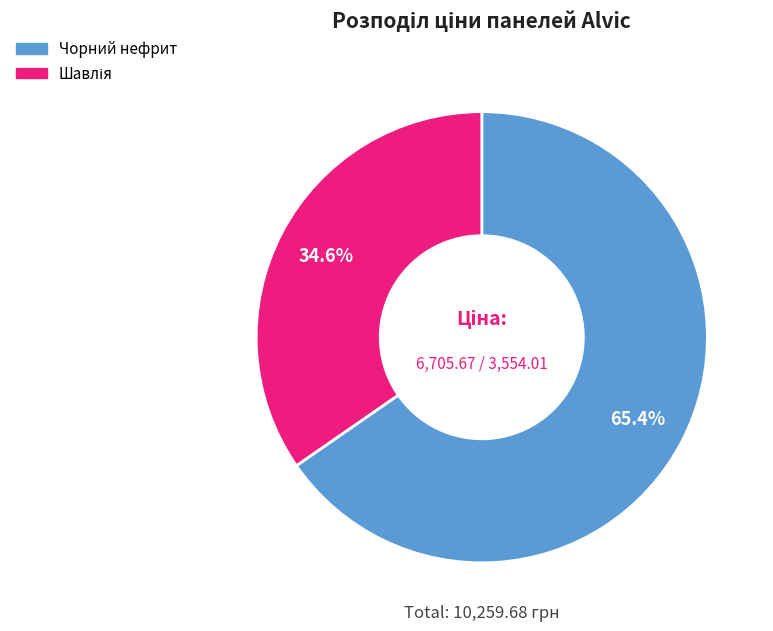

To the nearest percent, what is the difference between the largest and smallest slice percentages?

31%